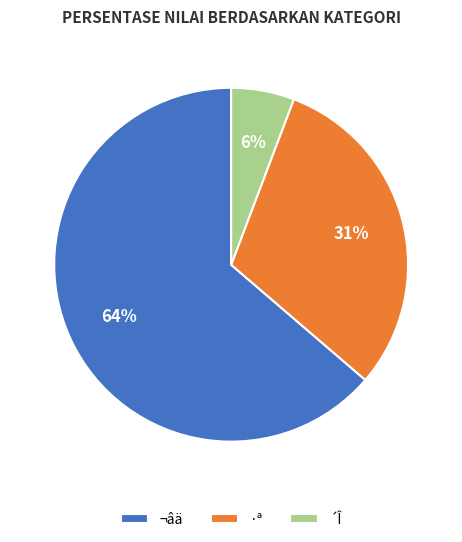

To the nearest percent, what is the difference between the ¬âä and ·ª slice percentages?

33%